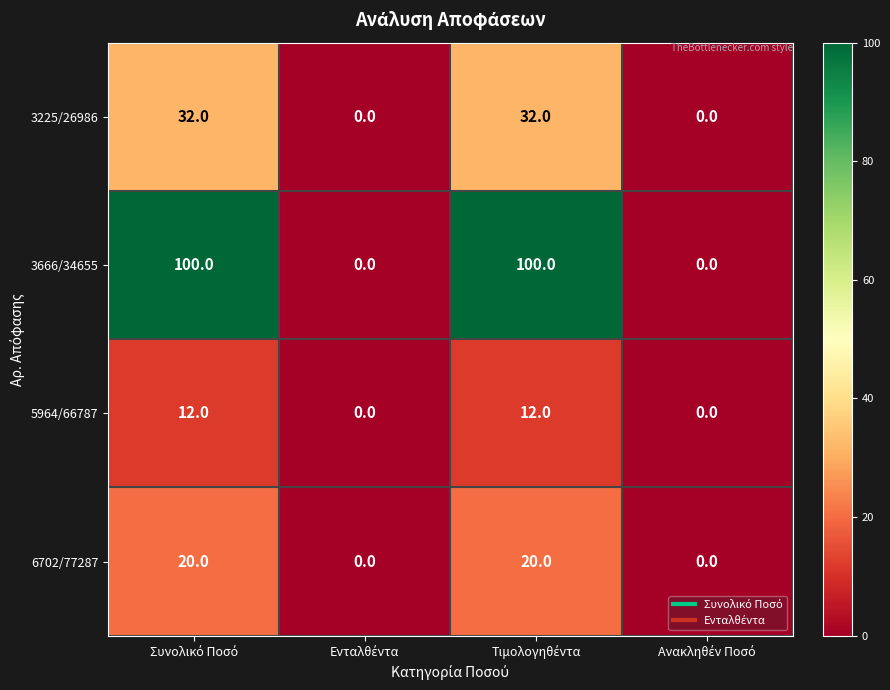

What is the average value of the 5964/66787 series?

6